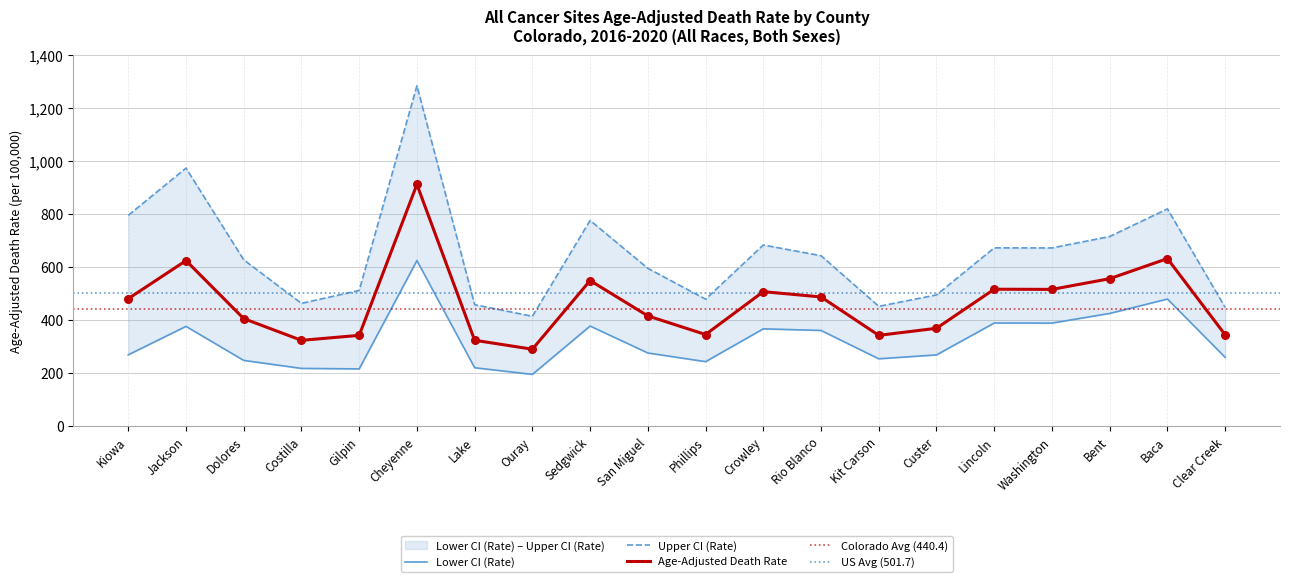

Which series has the widest spread of Y values?

Upper CI (Rate)